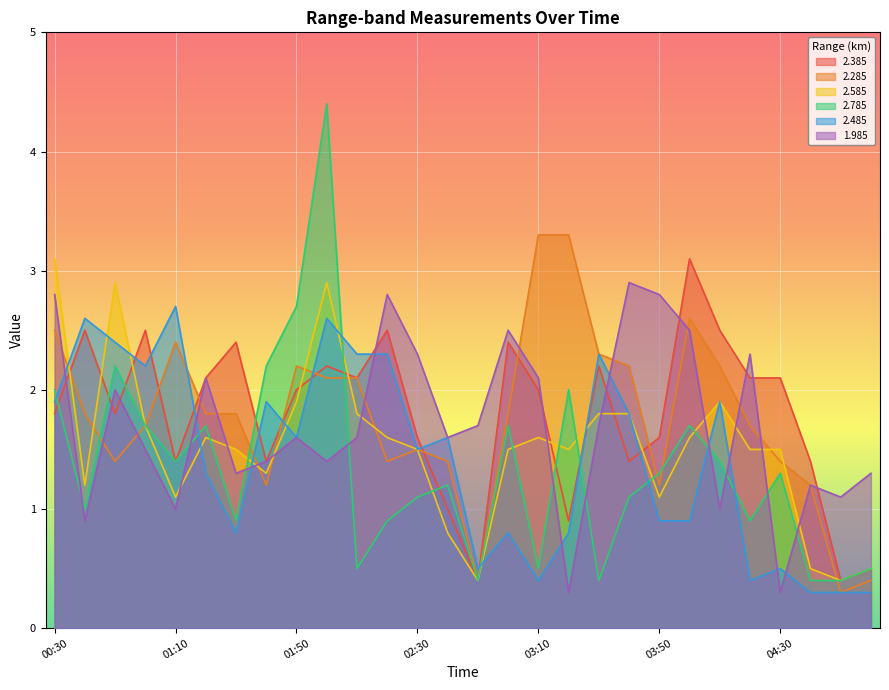

The value of 1.985 at 00:40 is 0.9. True or false?

True